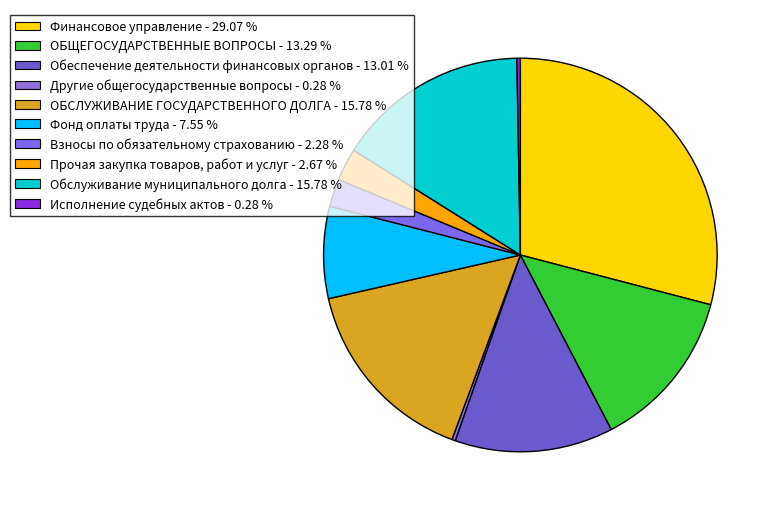

Does ОБЩЕГОСУДАРСТВЕННЫЕ ВОПРОСЫ represent more than half of the total?

No